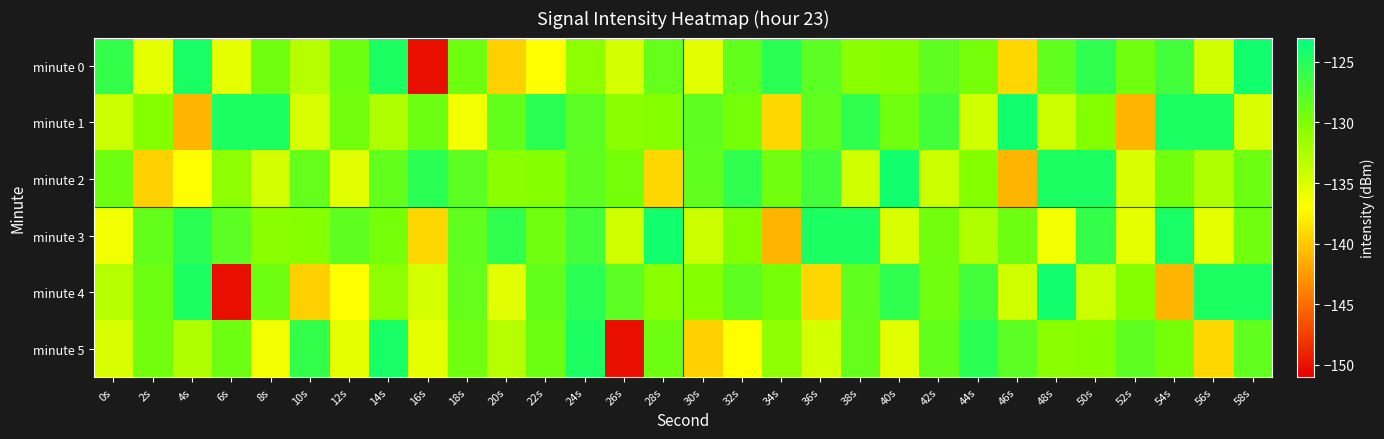

Reading right to left, what are all the values shown in this chart?

minute 0: 58s=-124.0	56s=-134.5	54s=-126.7	52s=-129.2	50s=-125.7	48s=-128.3	46s=-139.1	44s=-129.5	42s=-128.2	40s=-130.4	38s=-130.6	36s=-128.1	34s=-125.4	32s=-128.4	30s=-135.4	28s=-128.5	26s=-134.6	24s=-130.8	22s=-137.1	20s=-139.5	18s=-129.1	16s=-150.1	14s=-124.6	12s=-129.0	10s=-133.0	8s=-129.2	6s=-135.6	4s=-124.4	2s=-135.6	0s=-125.9
minute 1: 58s=-134.9	56s=-124.6	54s=-124.6	52s=-141.1	50s=-130.3	48s=-134.2	46s=-124.0	44s=-134.5	42s=-126.7	40s=-129.2	38s=-125.7	36s=-128.3	34s=-139.1	32s=-129.5	30s=-128.2	28s=-130.4	26s=-130.6	24s=-128.1	22s=-125.4	20s=-128.4	18s=-136.3	16s=-129.0	14s=-132.7	12s=-129.3	10s=-134.9	8s=-124.6	6s=-124.6	4s=-141.1	2s=-130.3	0s=-134.2
minute 2: 58s=-129.0	56s=-132.7	54s=-129.3	52s=-134.9	50s=-124.6	48s=-124.6	46s=-141.1	44s=-130.3	42s=-134.2	40s=-124.0	38s=-134.5	36s=-126.7	34s=-129.2	32s=-125.7	30s=-128.3	28s=-139.1	26s=-129.5	24s=-128.2	22s=-130.4	20s=-130.6	18s=-128.1	16s=-125.4	14s=-128.4	12s=-135.4	10s=-128.5	8s=-134.6	6s=-130.8	4s=-137.1	2s=-139.5	0s=-129.1
minute 3: 58s=-129.2	56s=-135.6	54s=-124.4	52s=-135.6	50s=-125.9	48s=-136.3	46s=-129.0	44s=-132.7	42s=-129.3	40s=-134.9	38s=-124.6	36s=-124.6	34s=-141.1	32s=-130.3	30s=-134.2	28s=-124.0	26s=-134.5	24s=-126.7	22s=-129.2	20s=-125.7	18s=-128.3	16s=-139.1	14s=-129.5	12s=-128.2	10s=-130.4	8s=-130.6	6s=-128.1	4s=-125.4	2s=-128.4	0s=-136.3
minute 4: 58s=-124.6	56s=-124.6	54s=-141.1	52s=-130.3	50s=-134.2	48s=-124.0	46s=-134.5	44s=-126.7	42s=-129.2	40s=-125.7	38s=-128.3	36s=-139.1	34s=-129.5	32s=-128.2	30s=-130.4	28s=-130.6	26s=-128.1	24s=-125.4	22s=-128.4	20s=-135.4	18s=-128.5	16s=-134.6	14s=-130.8	12s=-137.1	10s=-139.5	8s=-129.1	6s=-150.1	4s=-124.6	2s=-129.0	0s=-133.0
minute 5: 58s=-128.3	56s=-139.1	54s=-129.5	52s=-128.2	50s=-130.4	48s=-130.6	46s=-128.1	44s=-125.4	42s=-128.4	40s=-135.4	38s=-128.5	36s=-134.6	34s=-130.8	32s=-137.1	30s=-139.5	28s=-129.1	26s=-150.1	24s=-124.6	22s=-129.0	20s=-133.0	18s=-129.2	16s=-135.6	14s=-124.4	12s=-135.6	10s=-125.9	8s=-136.3	6s=-129.0	4s=-132.7	2s=-129.3	0s=-134.9